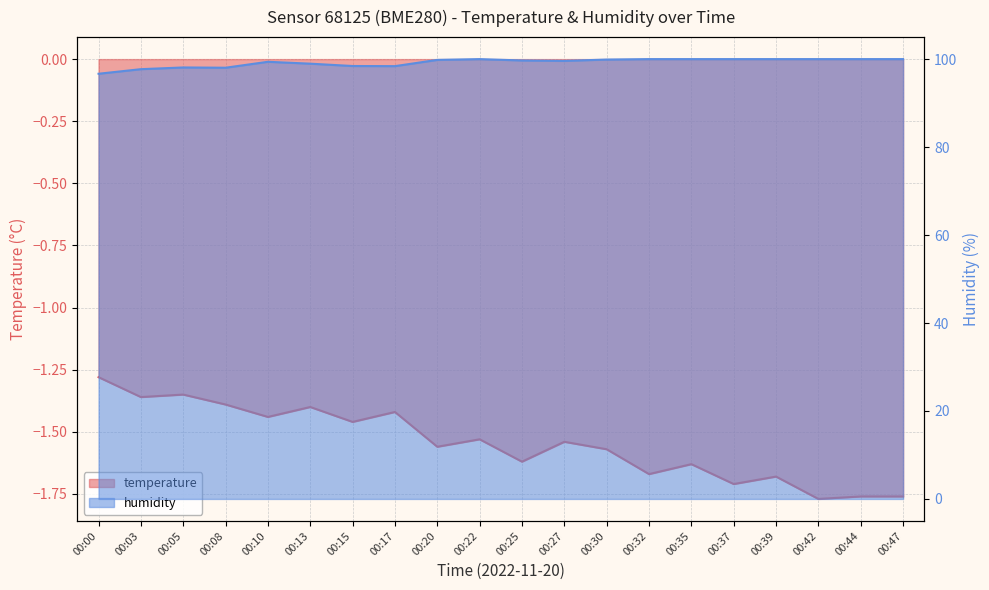

The temperature series shows -2.5 at 00:30. True or false?

False